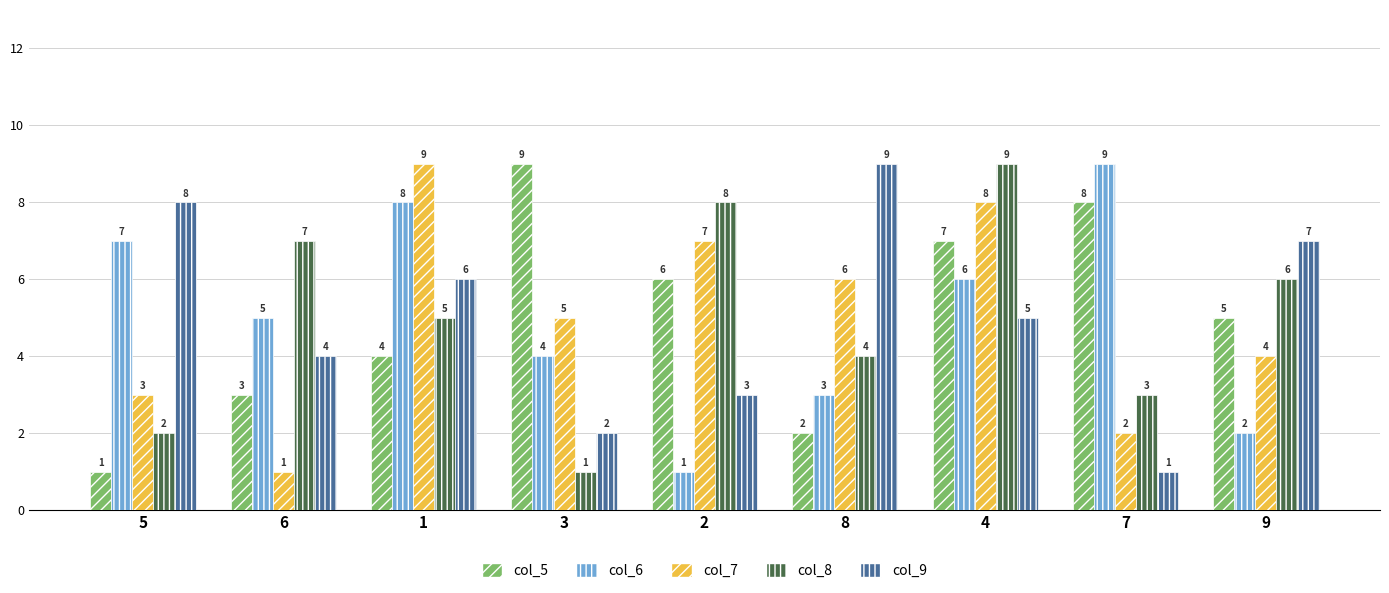

At how many categories does at least one series exceed 2?

9